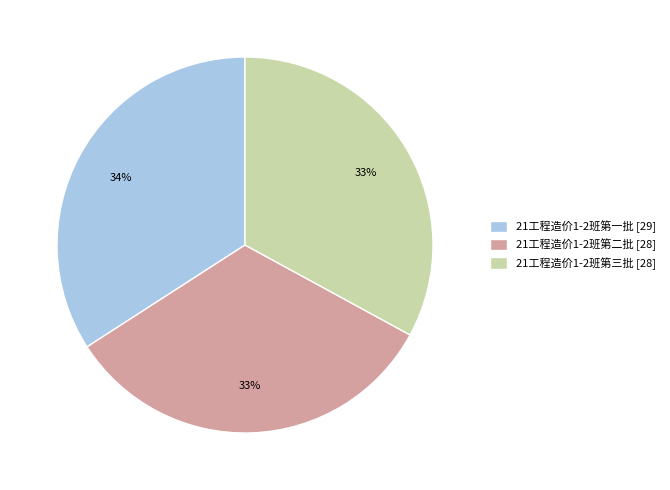

How many segments does this pie chart have?

3